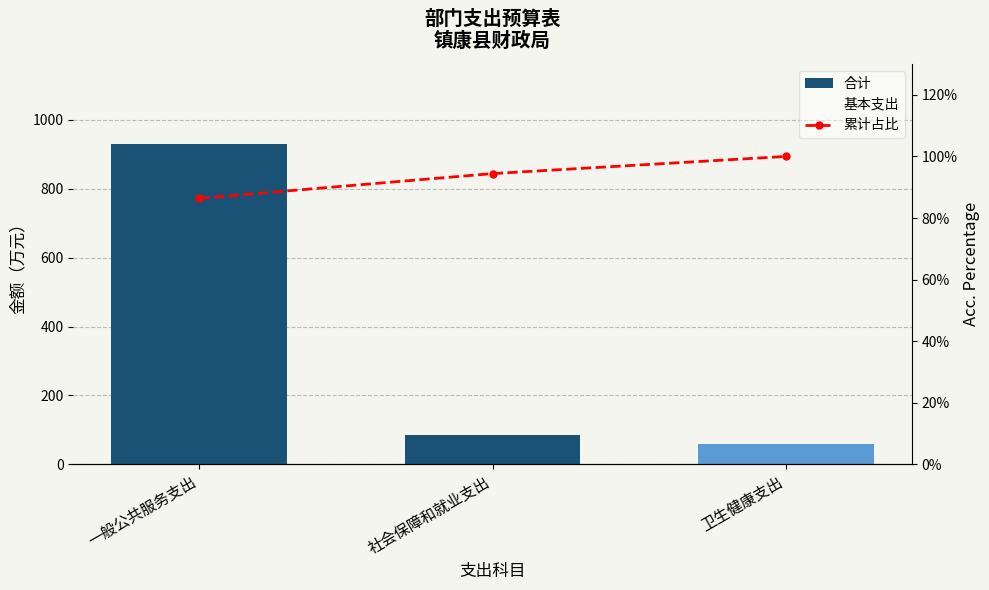

At which category is the sum across all series the highest?

一般公共服务支出